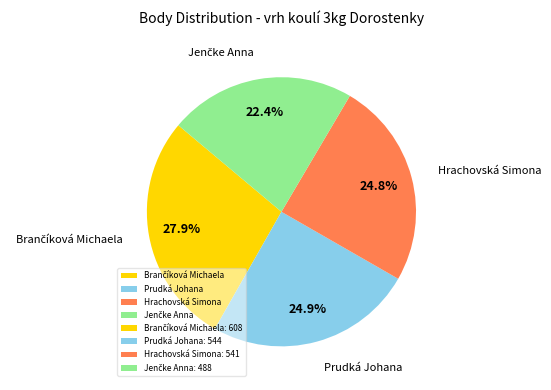

To the nearest percent, what is the difference between the largest and smallest slice percentages?

6%